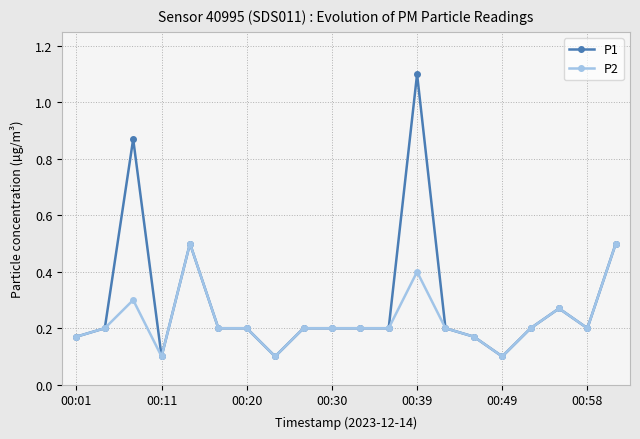

Which series has the largest range (max minus min)?

P1